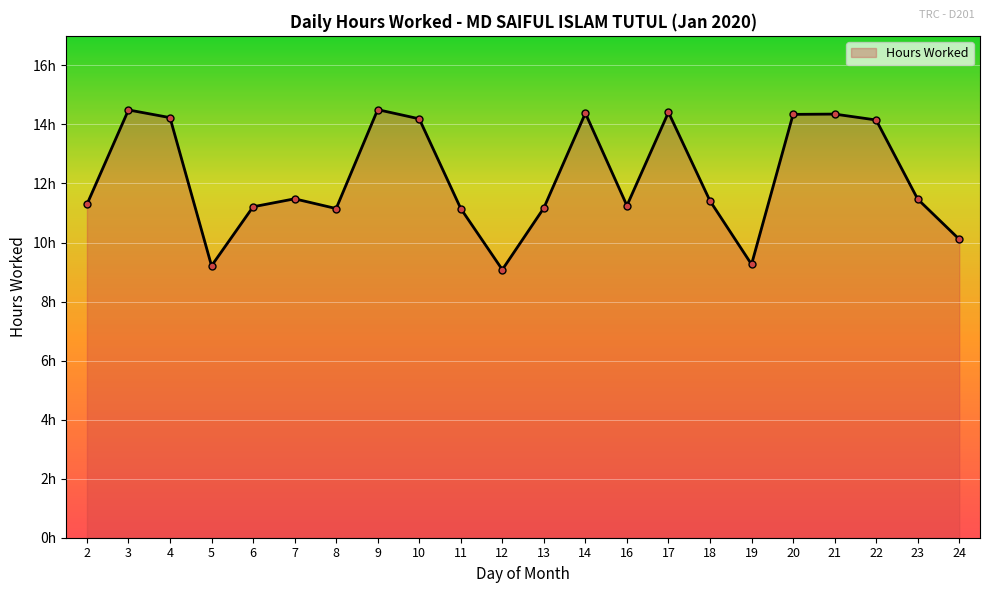

How many points are higher than both their immediate neighbors (excluding endpoints)?

6